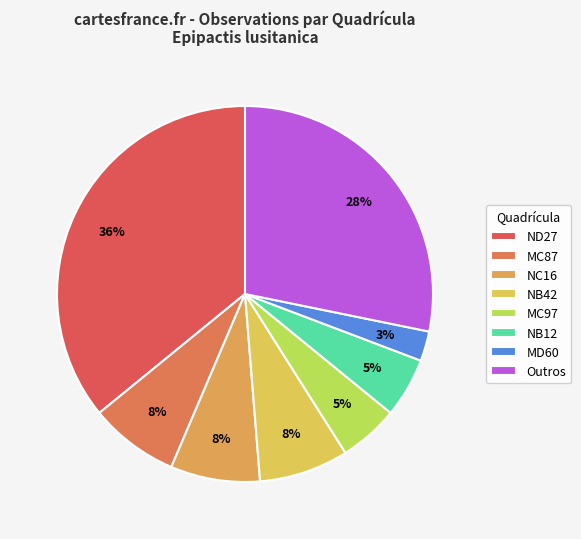

How many slices are in this pie chart?

8